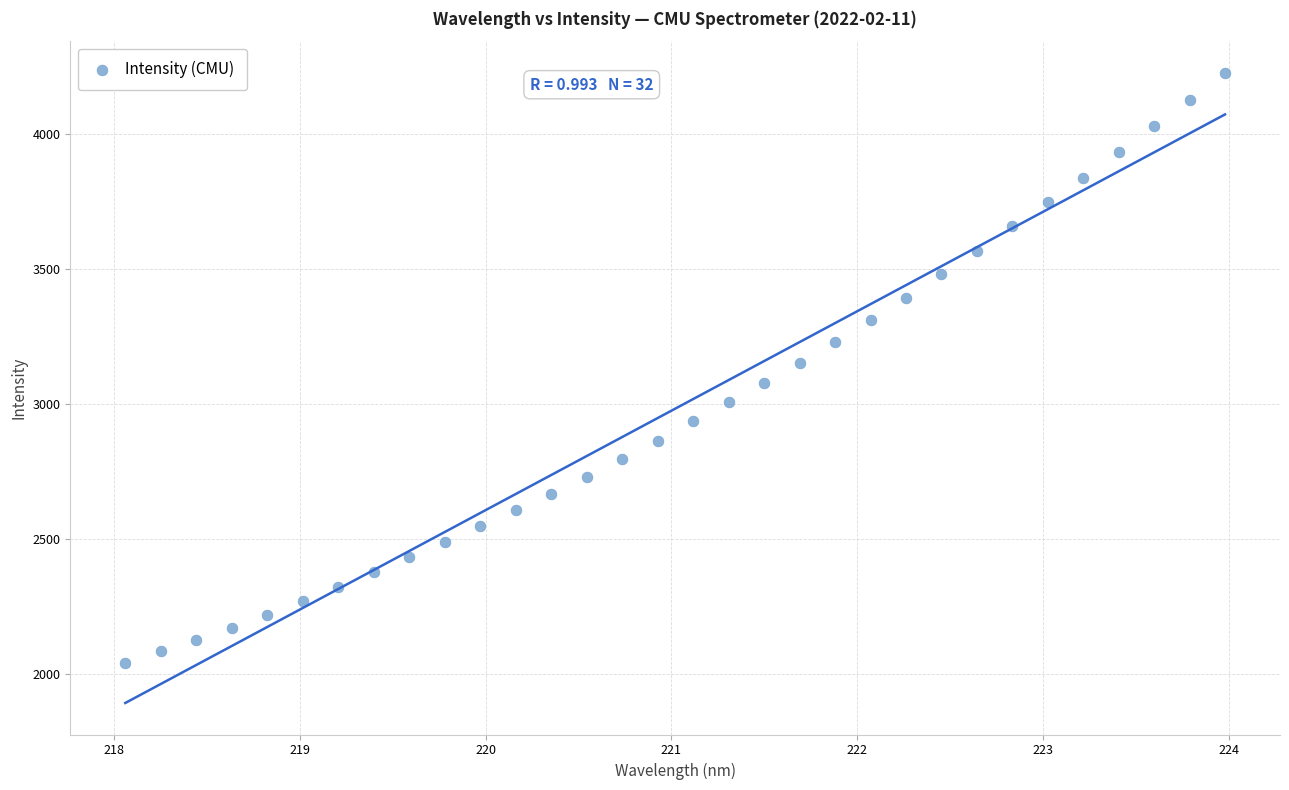

What is the range of Y values (max minus min)?

2188.6